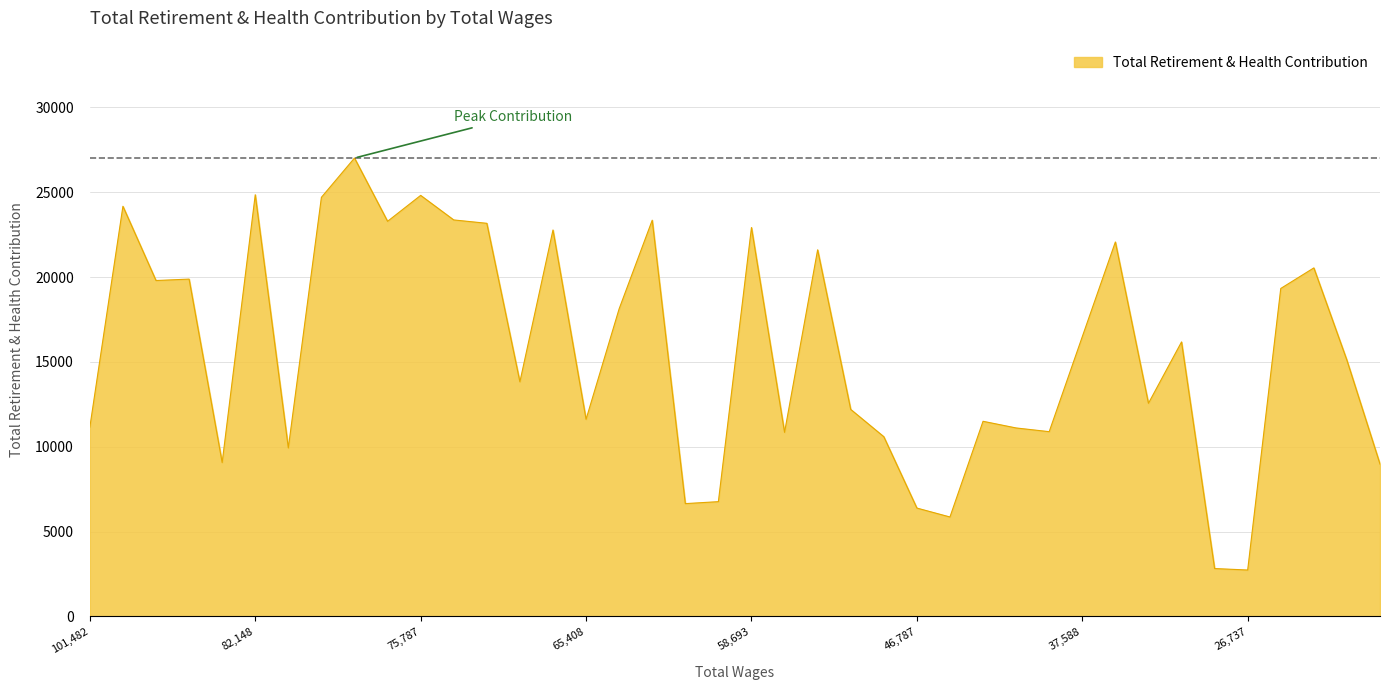

How many lines are shown in the chart?

1